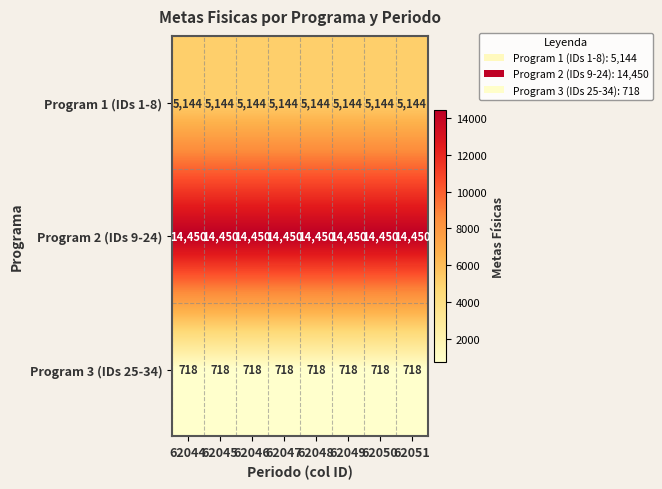

What is the lowest value of the Program 2 (IDs 9-24) series?

14450